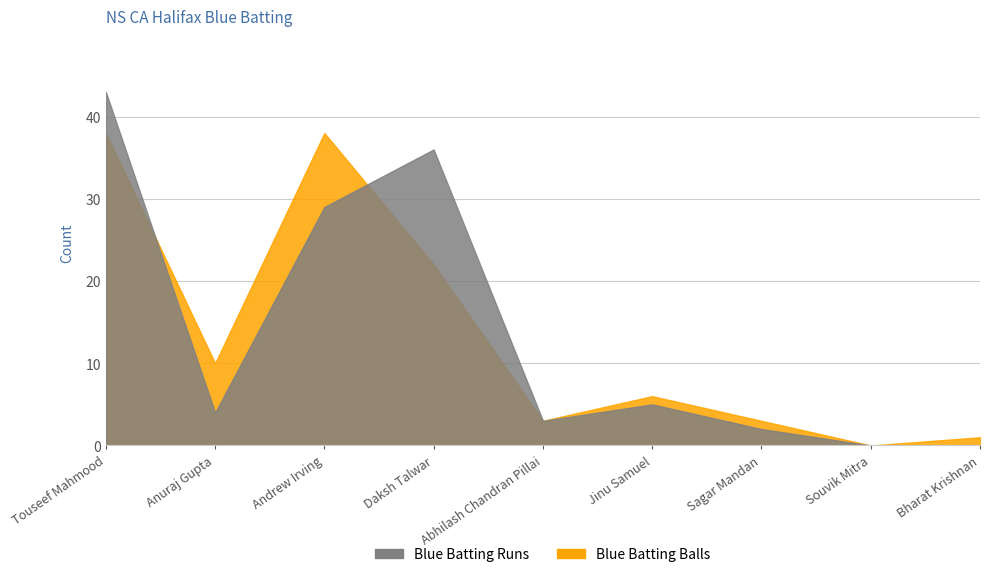

How many intersections are there between Blue Batting Balls and Blue Batting Runs?

2